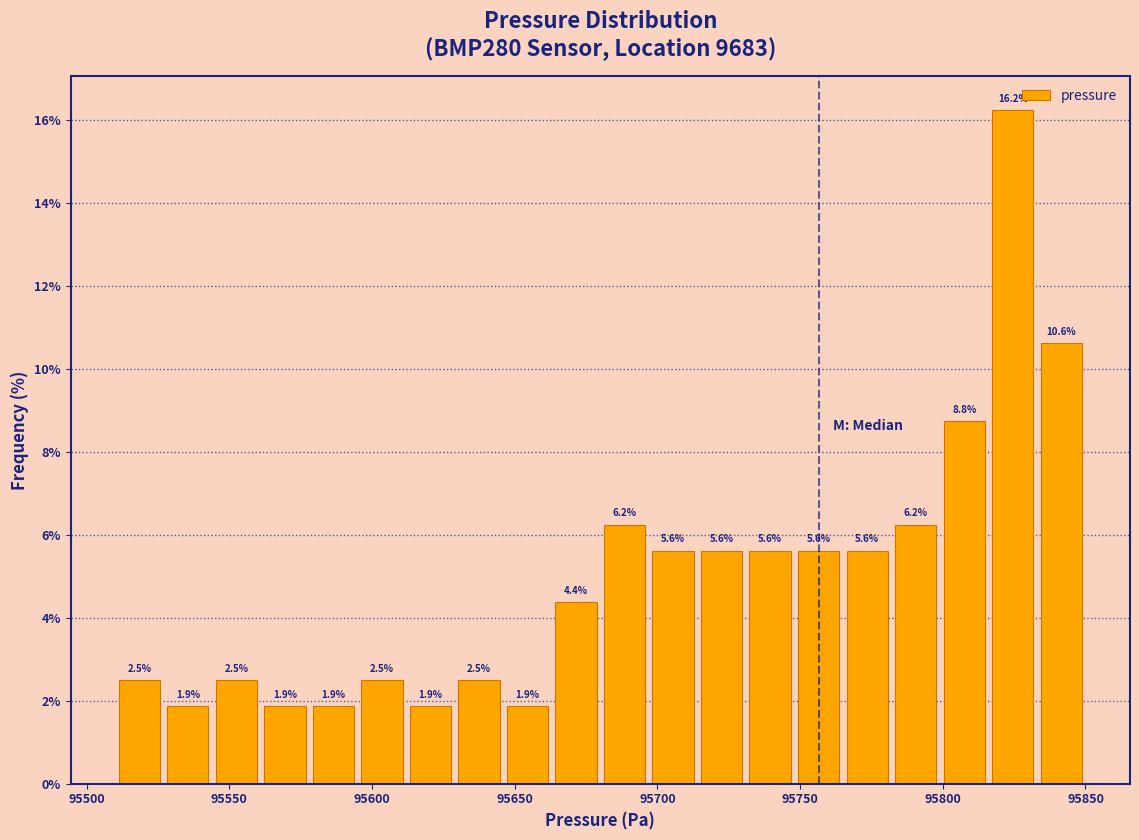

Around what value on the x-axis is the tallest bar? Give the approximate position of its centre, as read against the axis.

95825